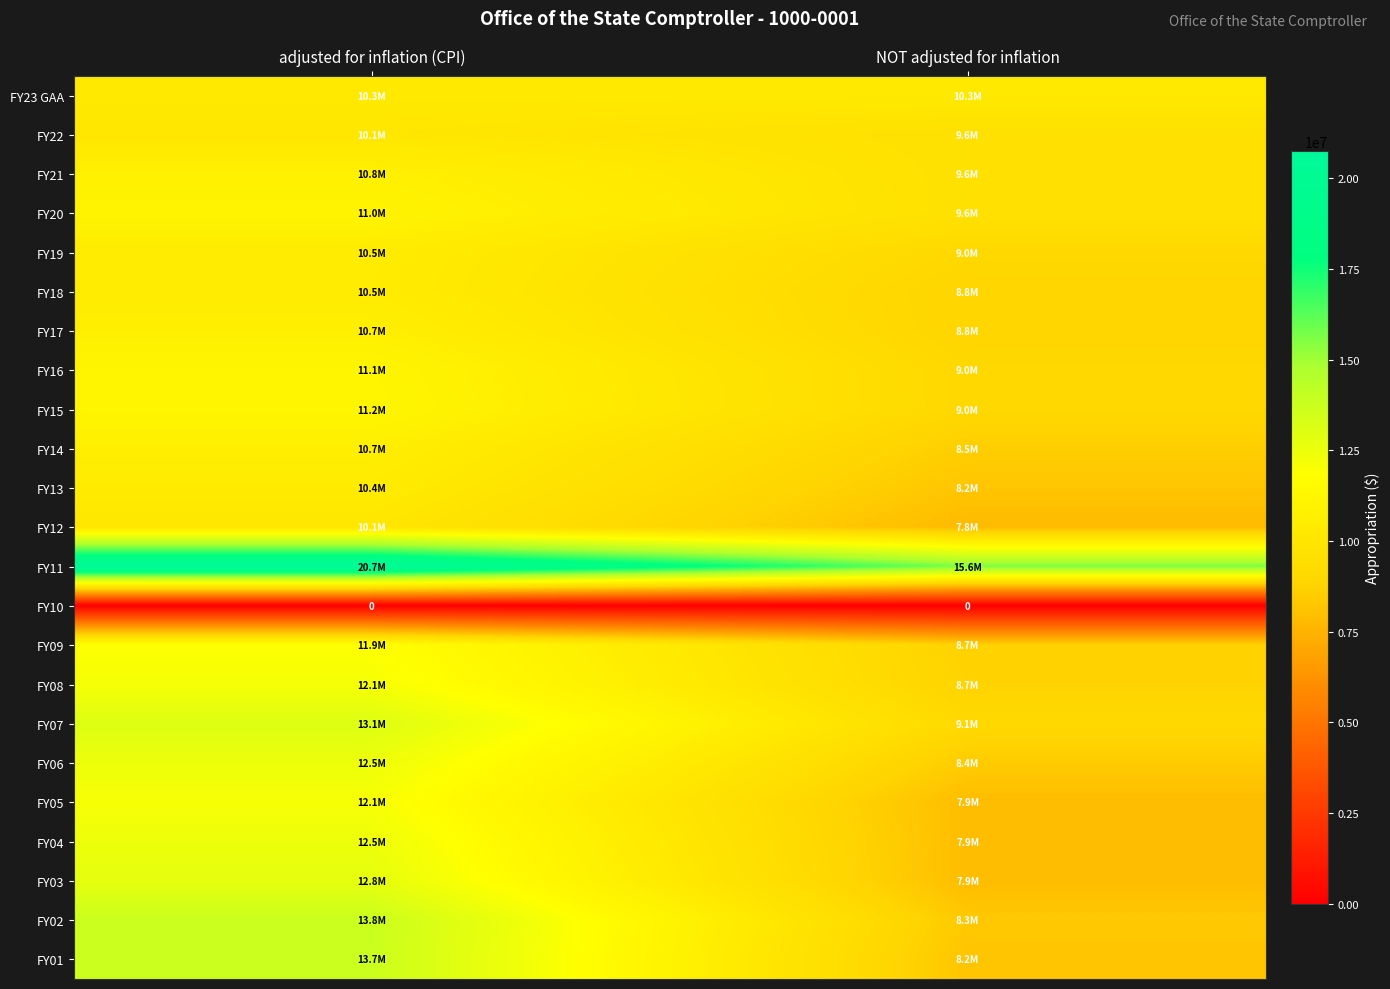

Which category has the lowest value in the FY13 series?

NOT adjusted for inflation